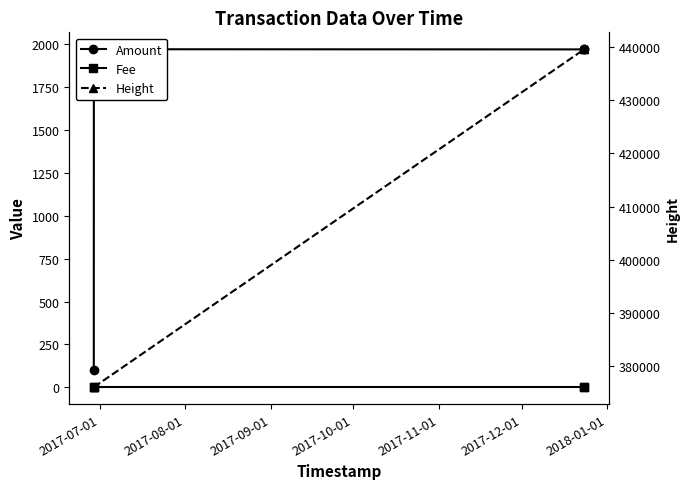

Which series has the largest total across all categories?

Height